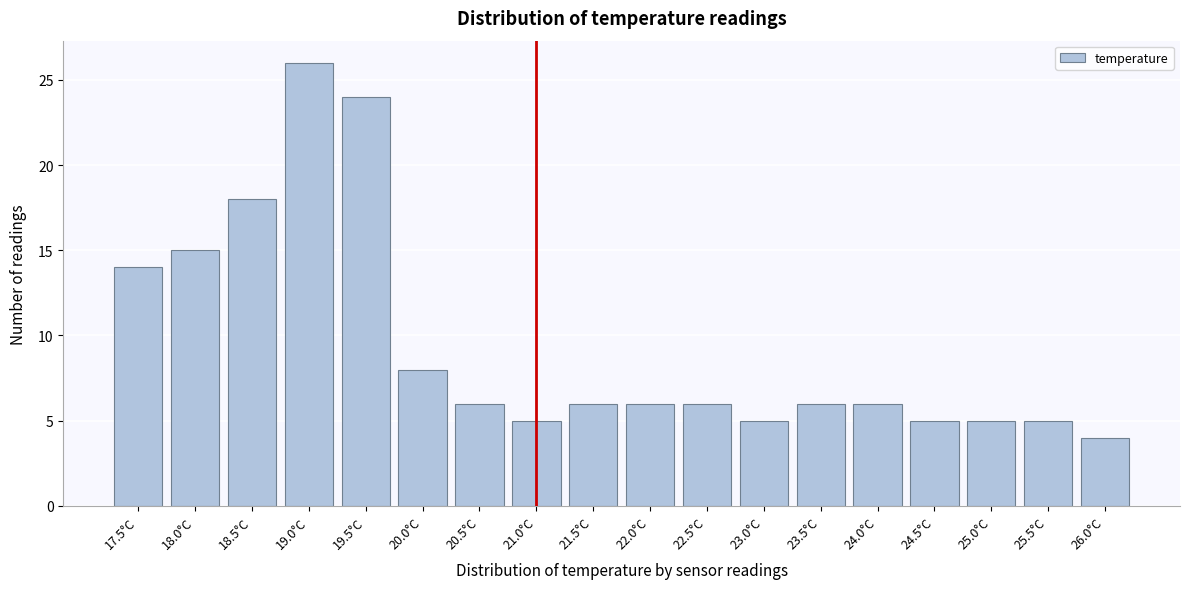

Reading right to left, list all the values displayed in this chart.

4	5	5	5	6	6	5	6	6	6	5	6	8	24	26	18	15	14